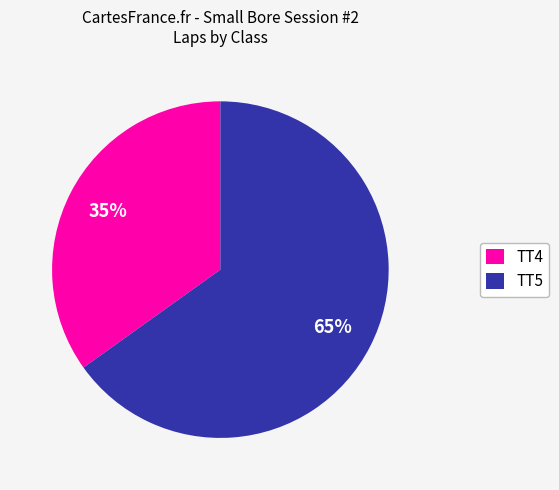

Rank the categories by value from lowest to highest.

TT4, TT5